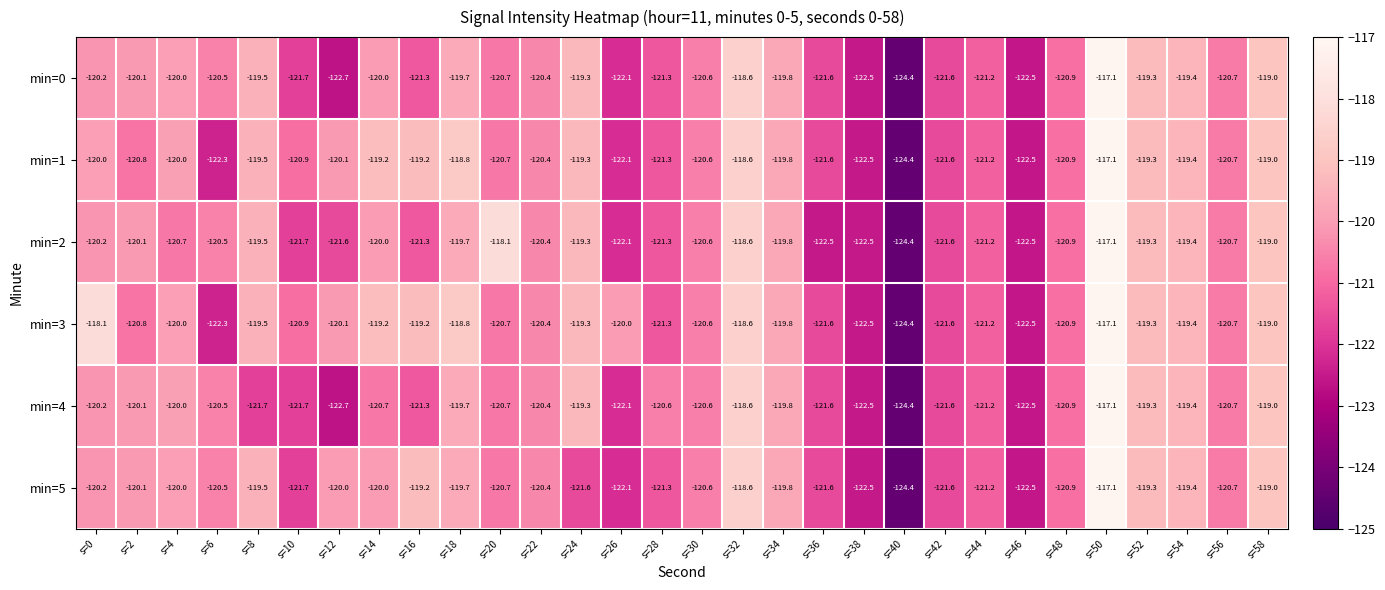

Which label corresponds to the smallest value in the chart?

s=40